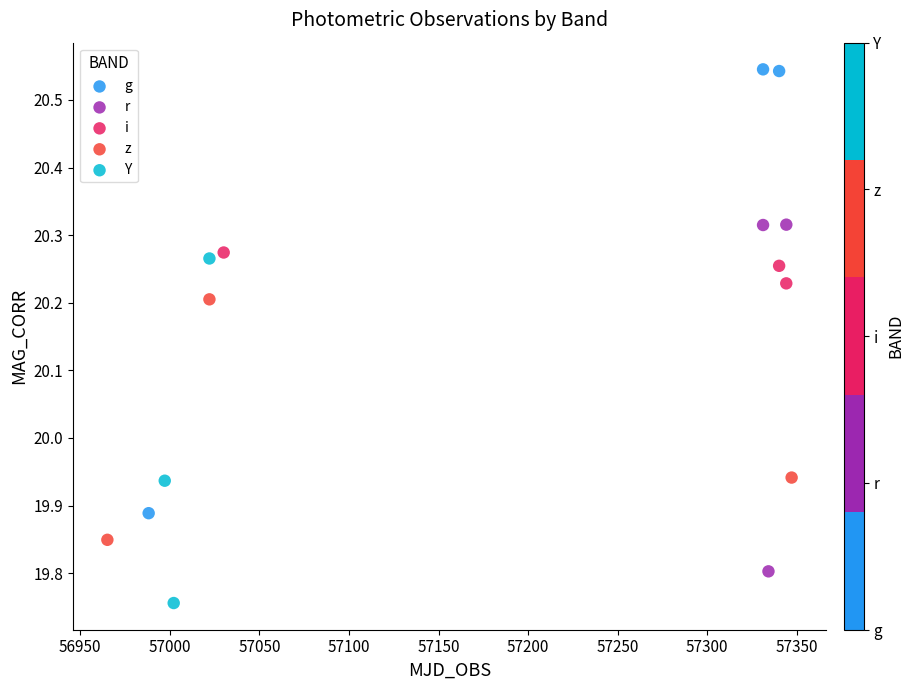

What are all the series names shown in the legend?

g, r, i, z, Y